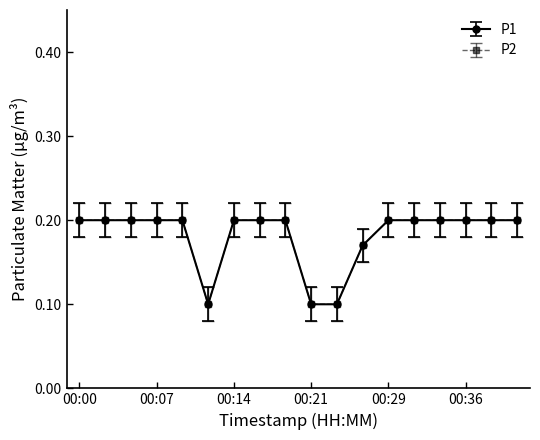

Rank the categories by P1 value from highest to lowest.

00:00, 00:02, 00:05, 00:07, 00:09, 00:14, 00:17, 00:19, 00:29, 00:31, 00:33, 00:36, 00:38, 00:41, 00:26, 00:12, 00:21, 00:24